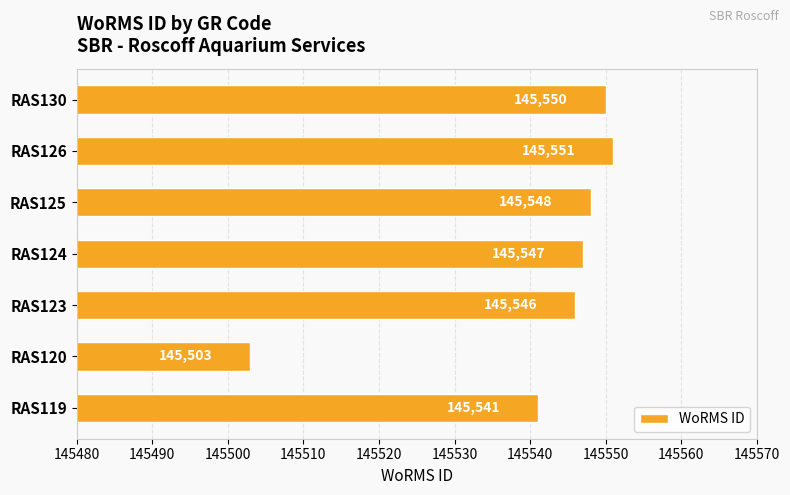

What is the ratio of the value at RAS119 to the value at RAS125?

1.0